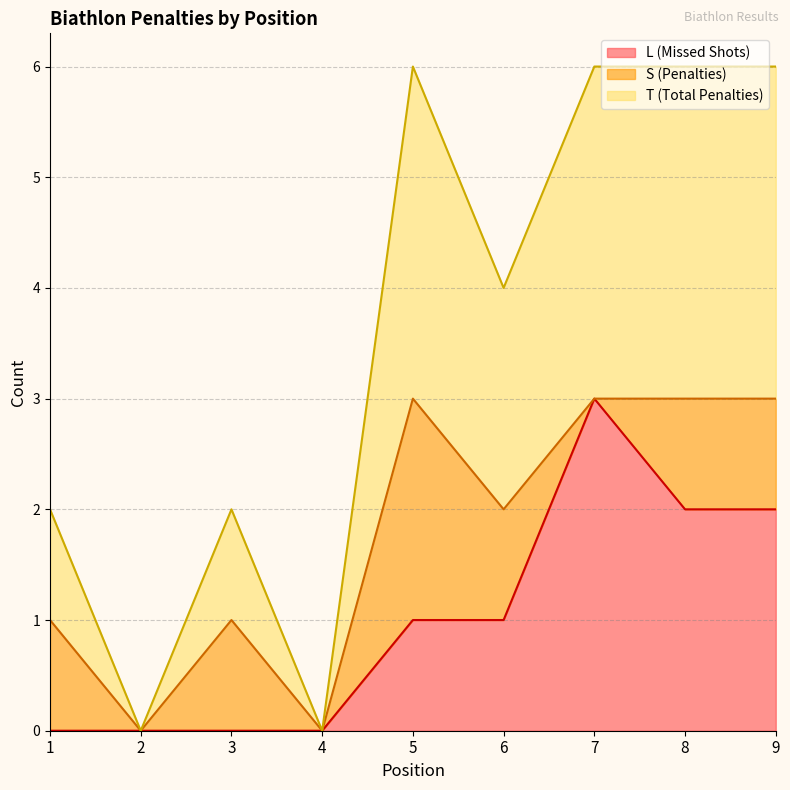

At which label does L (Missed Shots) reach its peak?

7